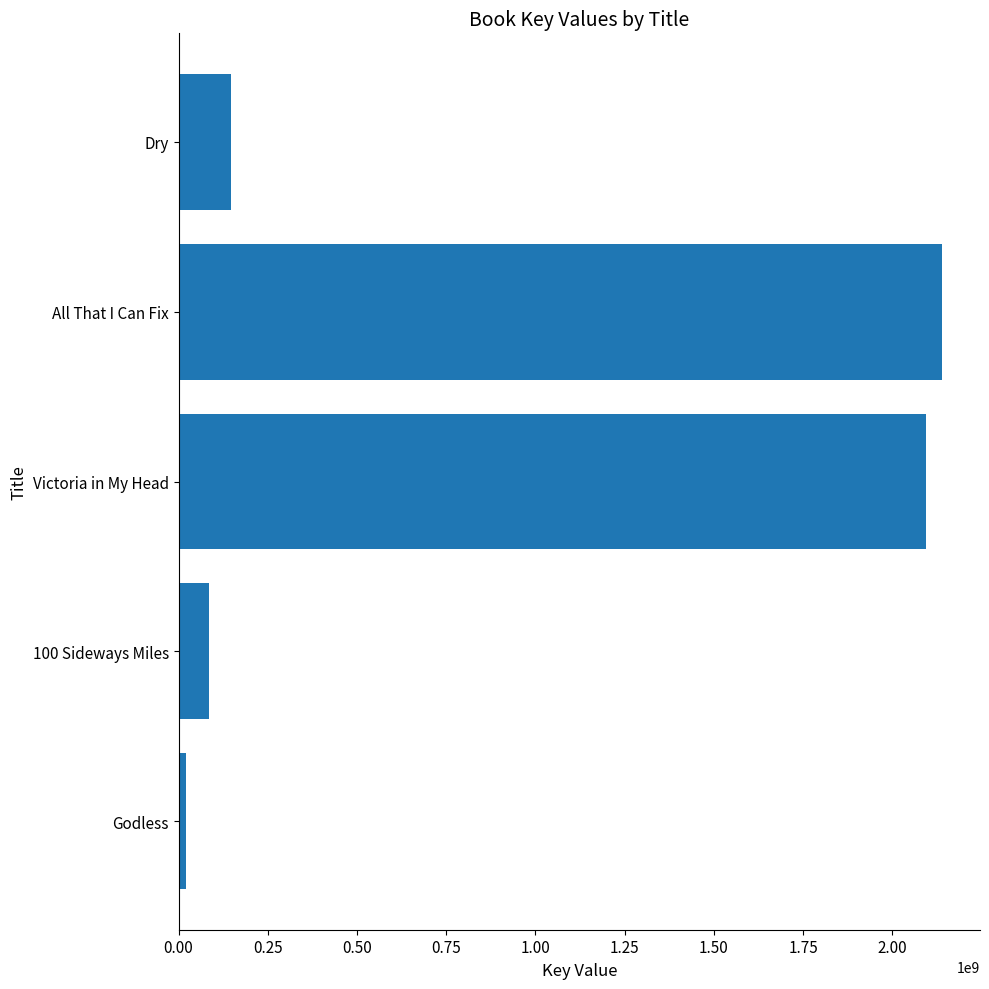

How many values are below 146176983?

2